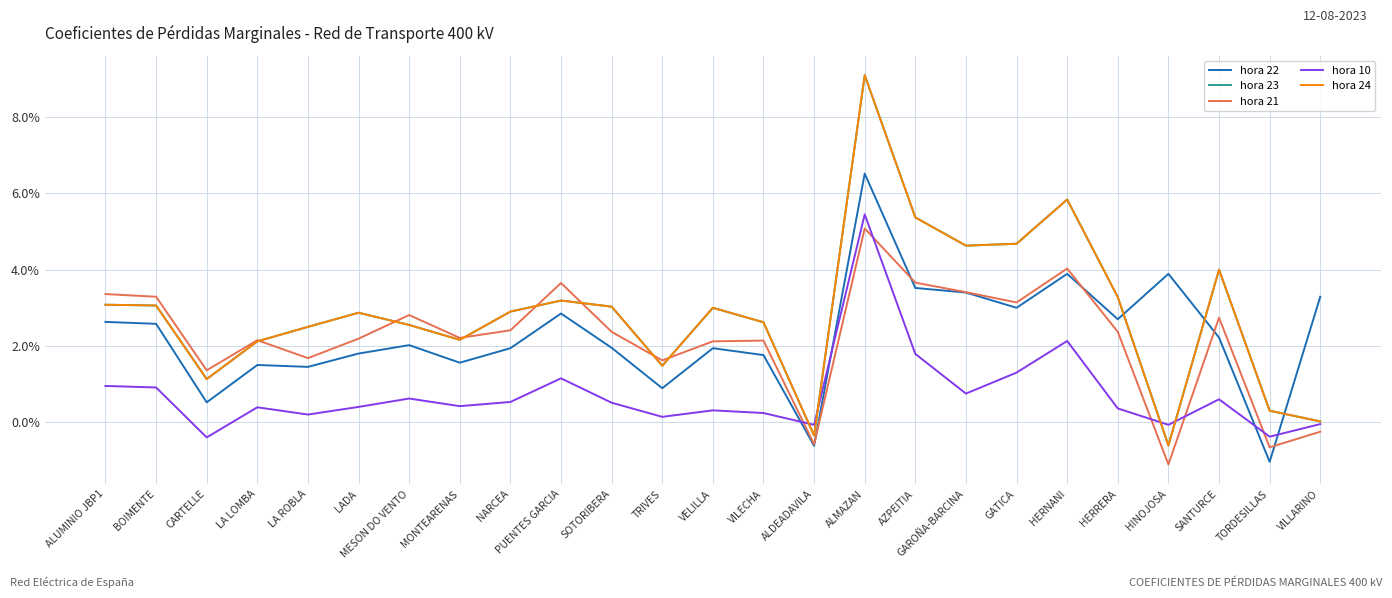

What is the label of the 11th point from the left?

SOTORIBERA